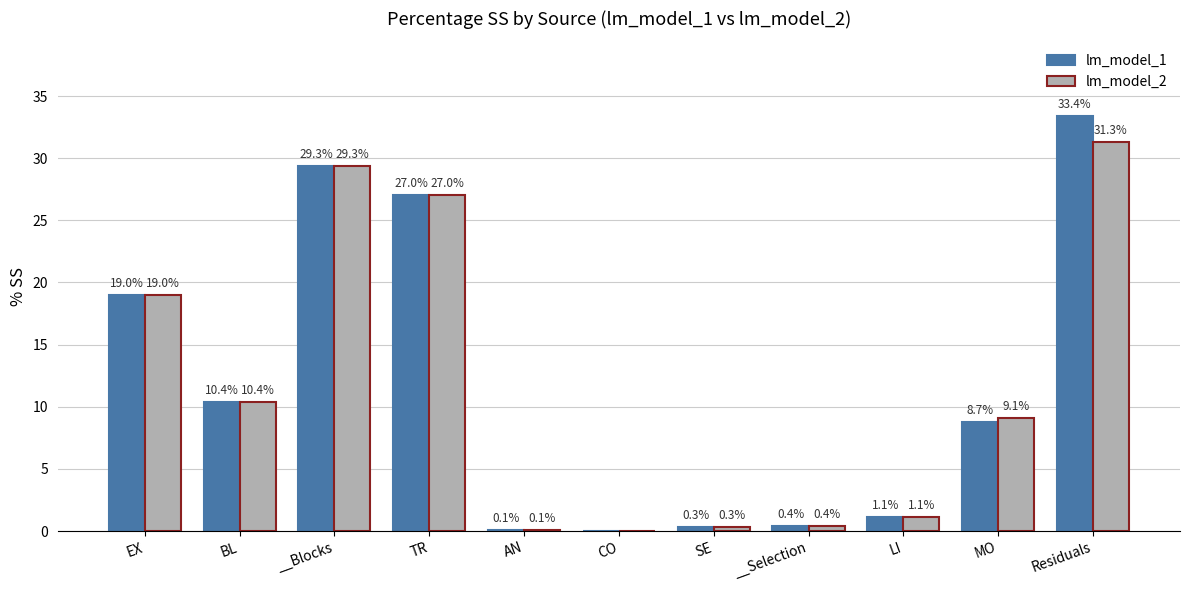

Where does the lm_model_2 series first go above 9?

EX